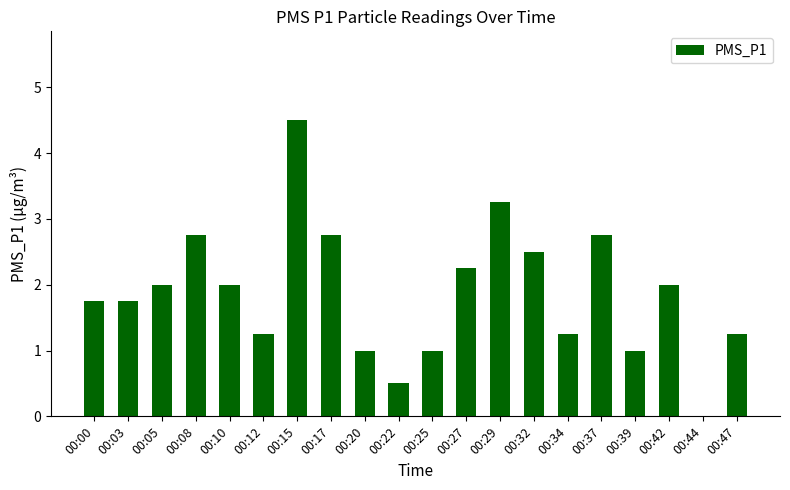

Between 00:22 and 00:29, which is larger?

00:29